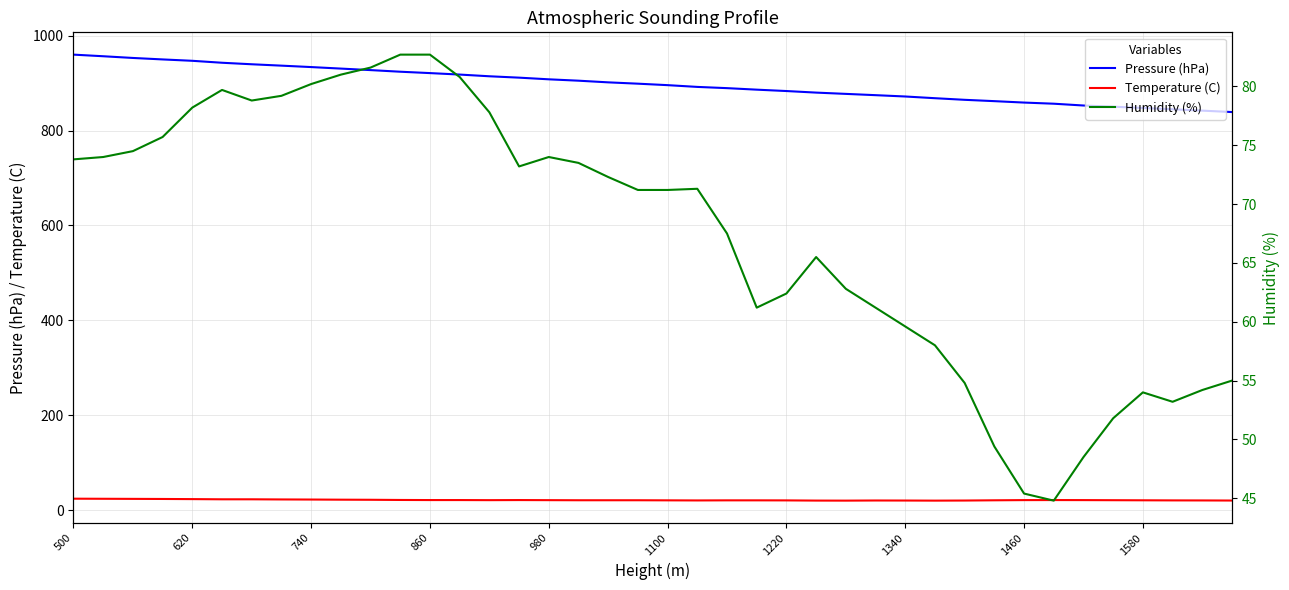

List the series in order of their peak value, highest first.

Pressure (hPa), Humidity (%), Temperature (C)